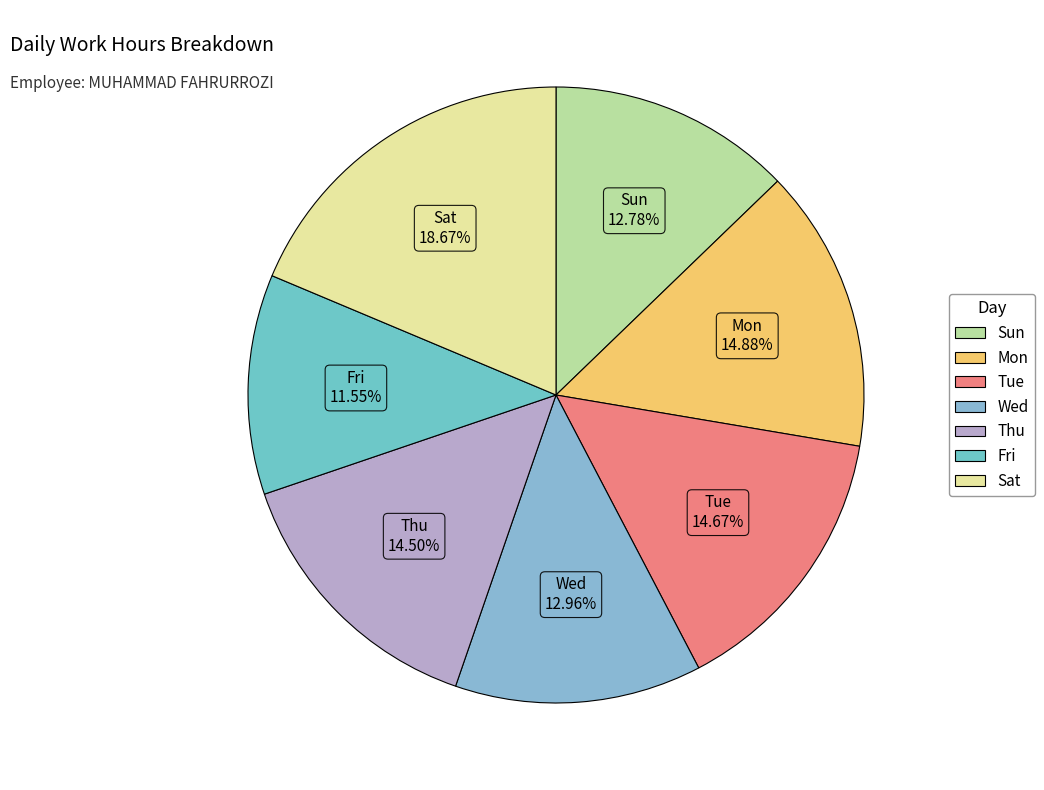

Is there any slice that represents more than half of the pie?

No